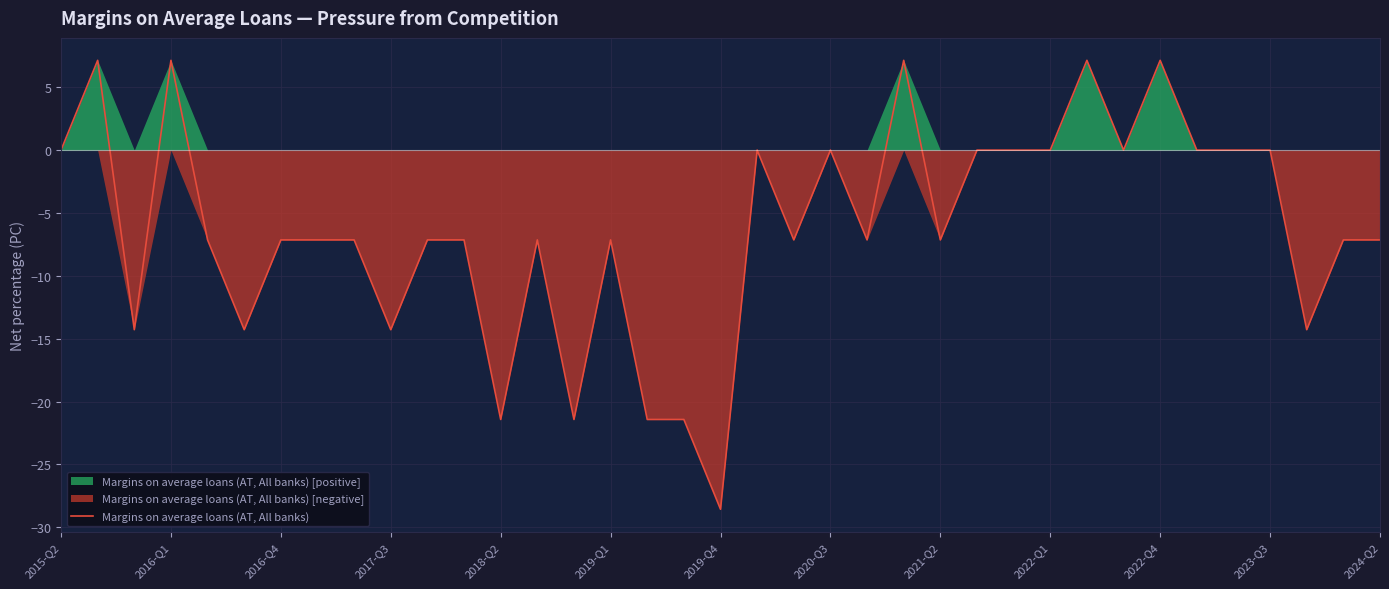

The value at 28 is 7.1. True or false?

True